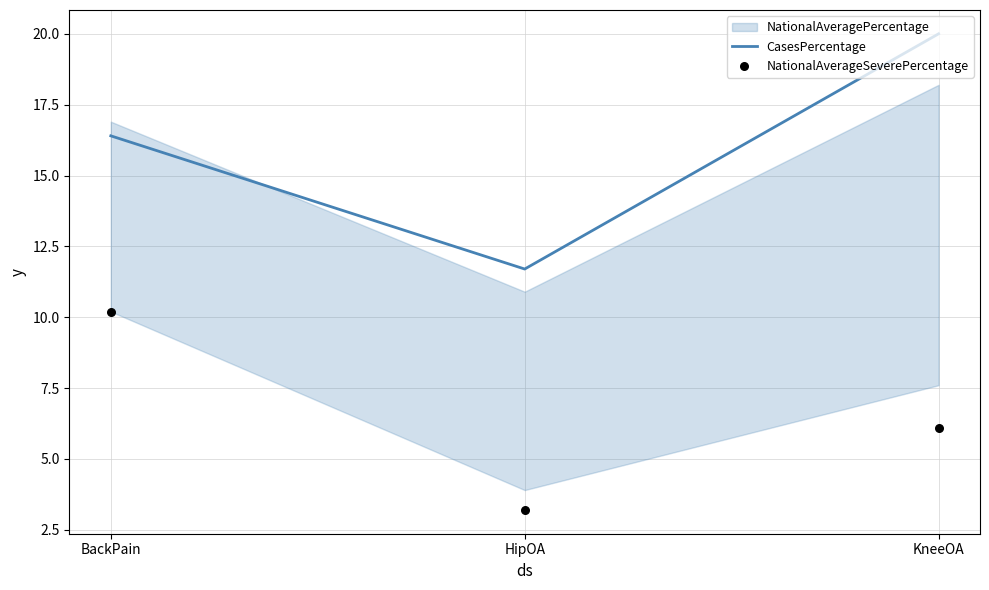

What is the total value across all series at KneeOA?

26.1